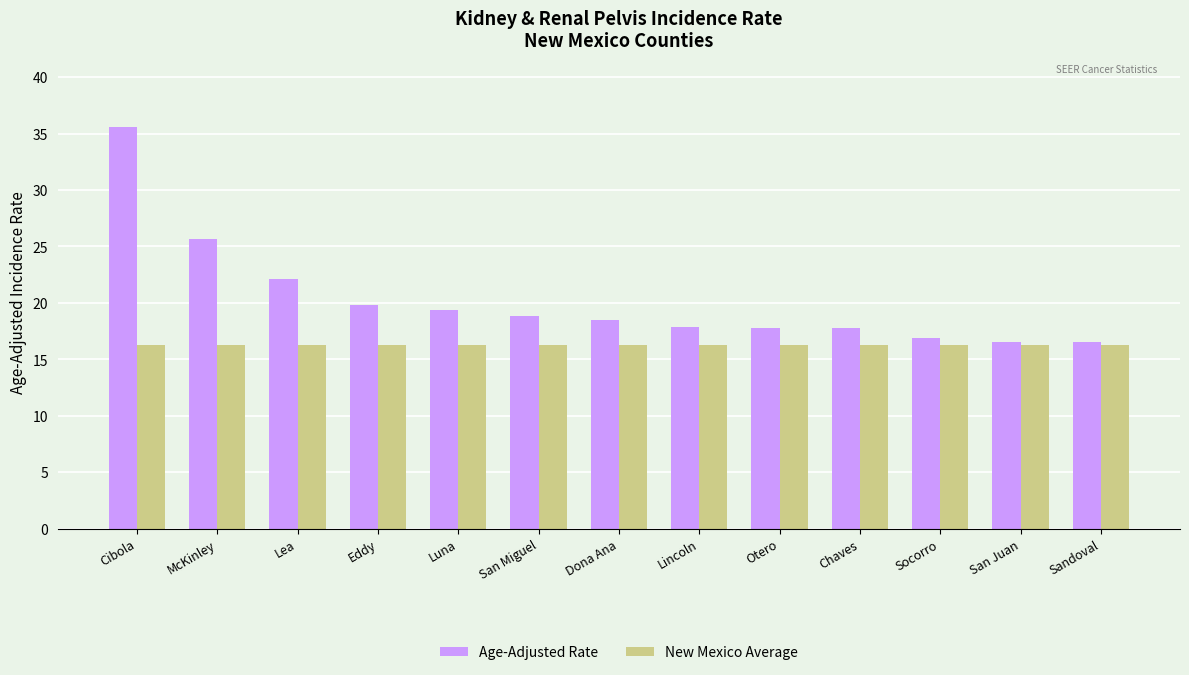

How many bars are there in each group?

2